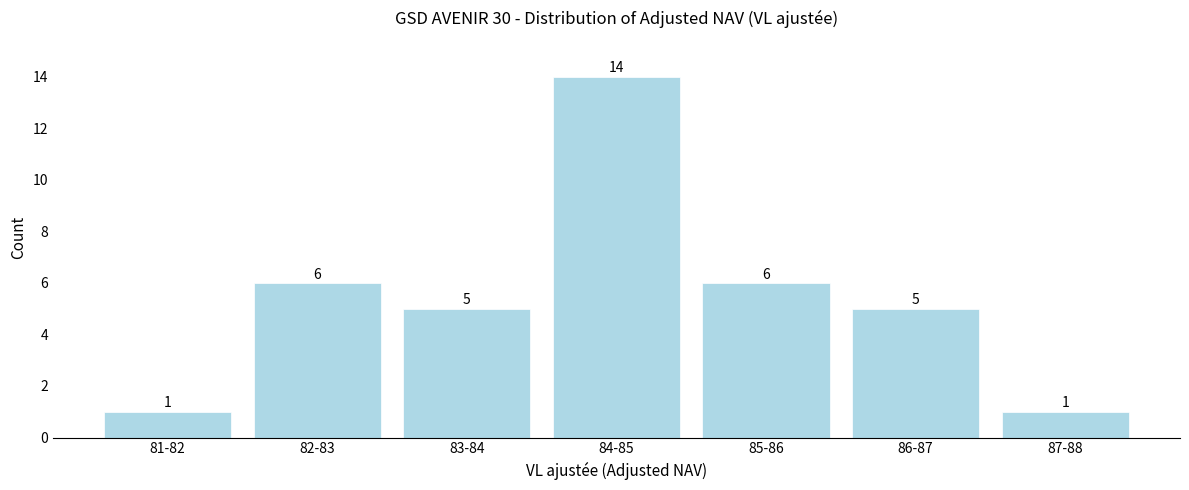

Reading left to right, what are all the values shown in this chart?

81-82=1	82-83=6	83-84=5	84-85=14	85-86=6	86-87=5	87-88=1